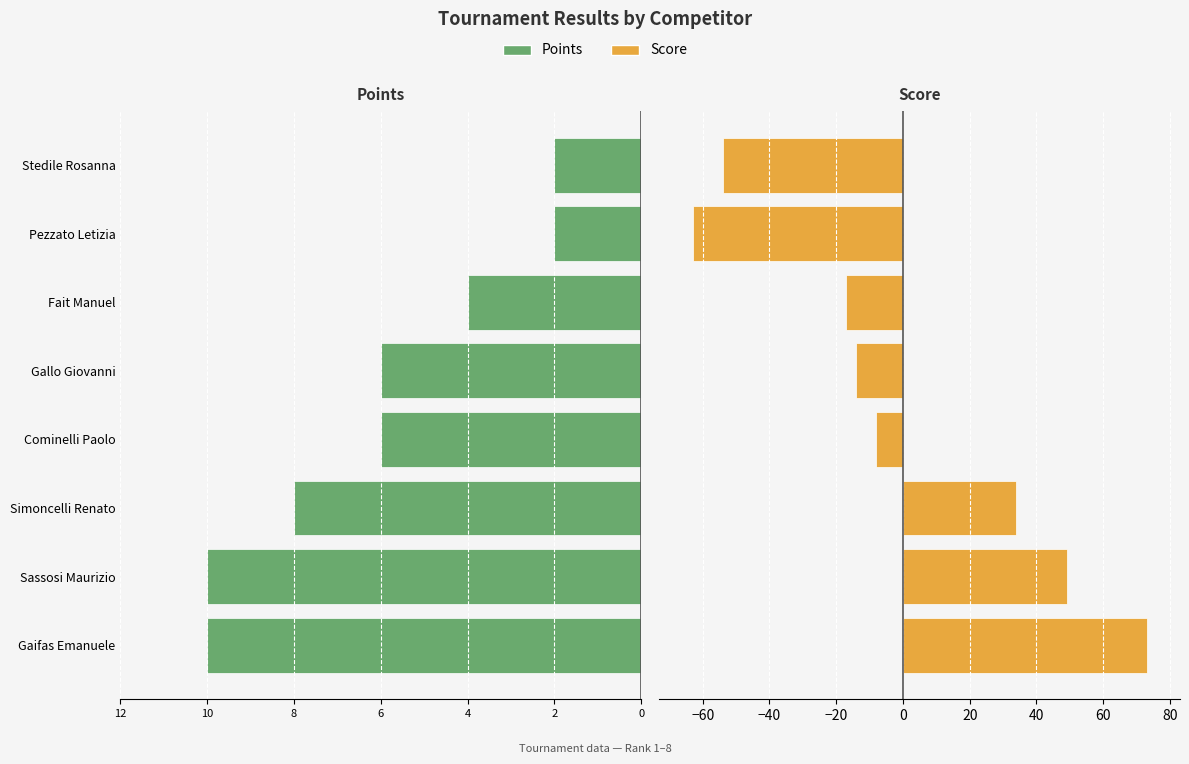

What is the difference between the highest and lowest values at Sassosi Maurizio?

39